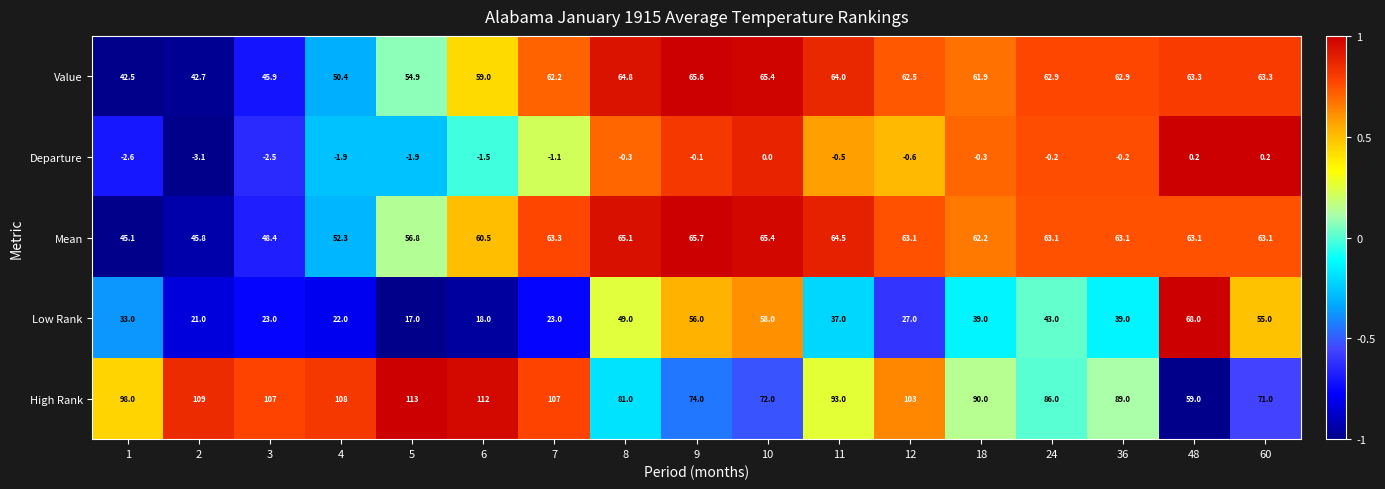

Where does the Mean series first go above 63?

7